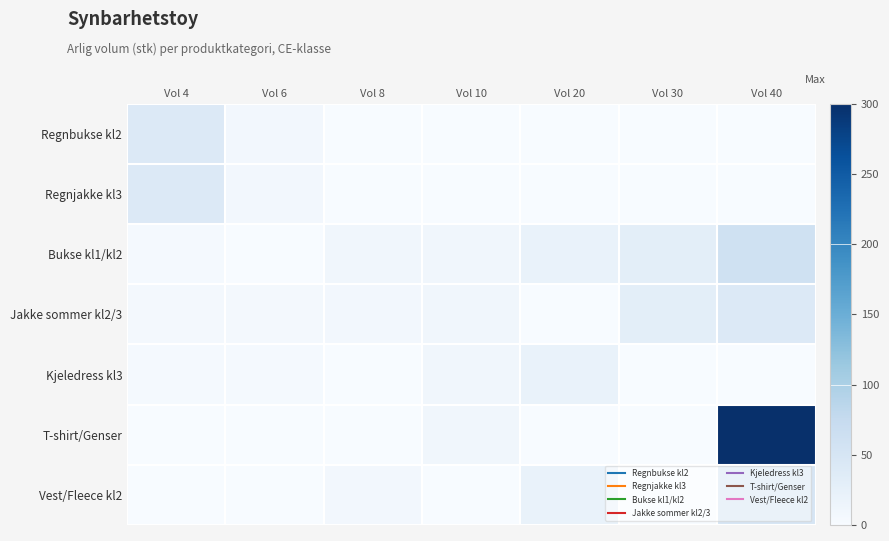

At Vol 8, list the series in order from smallest to largest.

Regnbukse kl2, Regnjakke kl3, Kjeledress kl3, T-shirt/Genser, Jakke sommer kl2/3, Vest/Fleece kl2, Bukse kl1/kl2